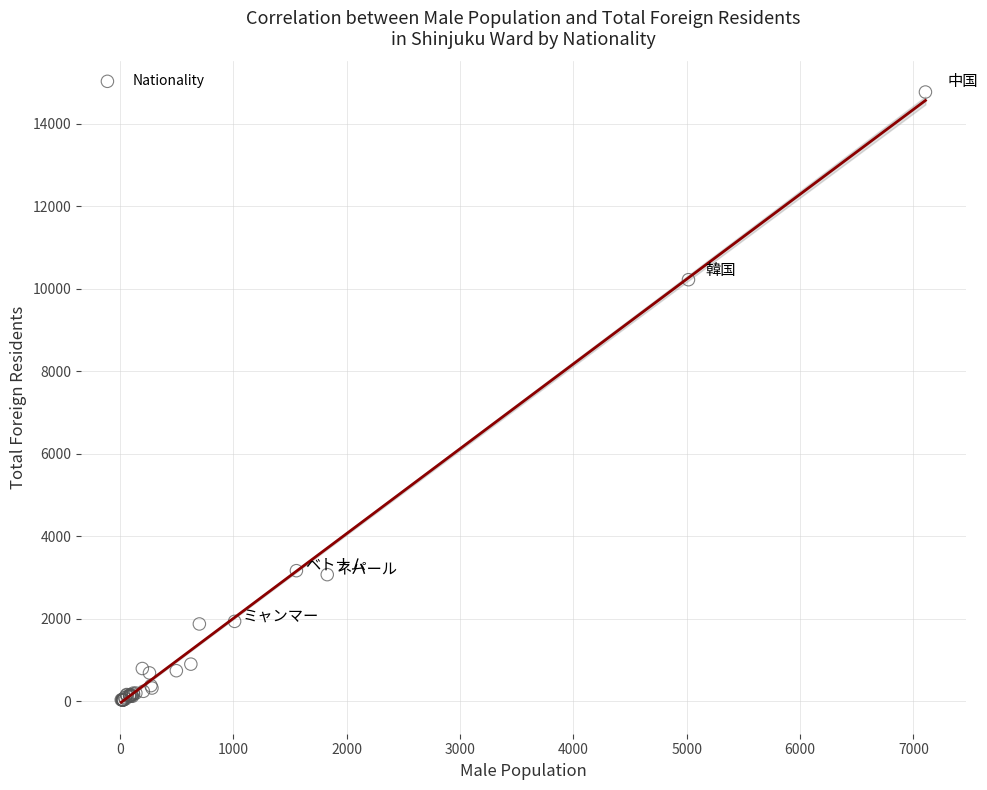

What Y value in the scatter plot is closest to 7402?

10223